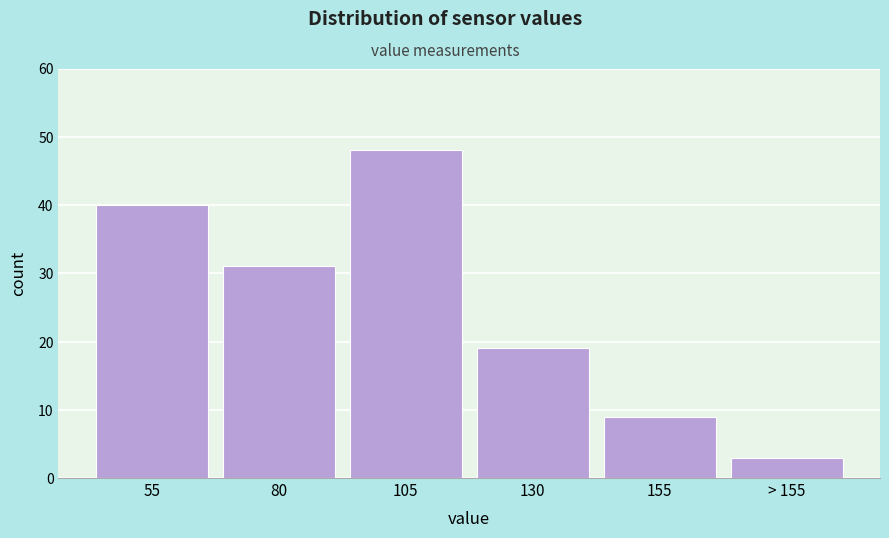

Reading left to right, list all the values displayed in this chart.

55=40	80=31	105=48	130=19	155=9	> 155=3